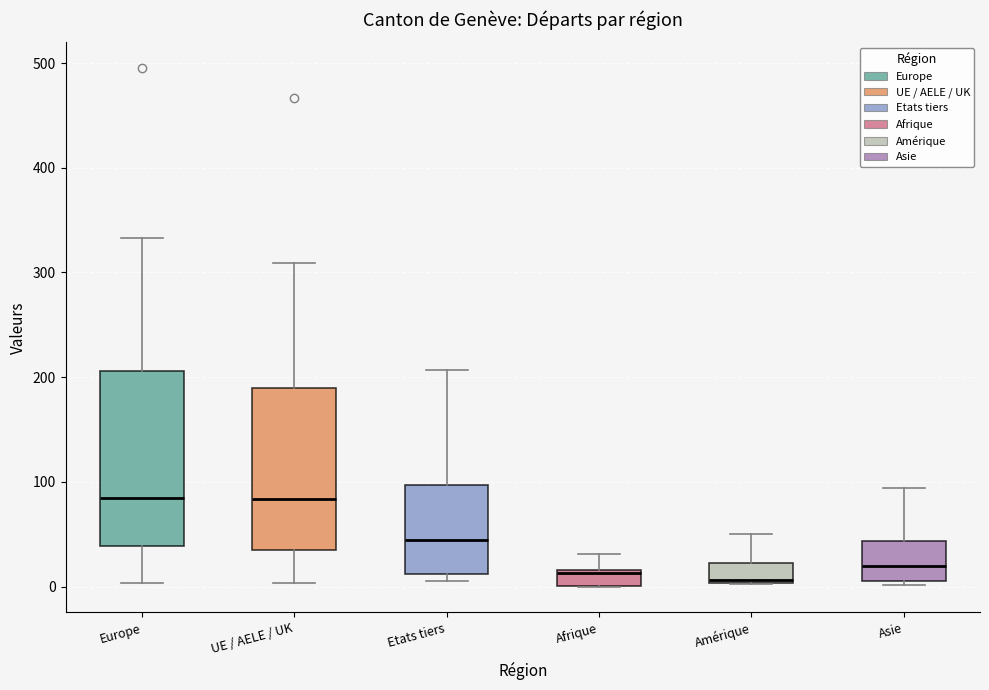

Where does the median line of the box for UE / AELE / UK sit on the y-axis? The values are not printed on the chart, so give them approximately, as read against the axis.

80